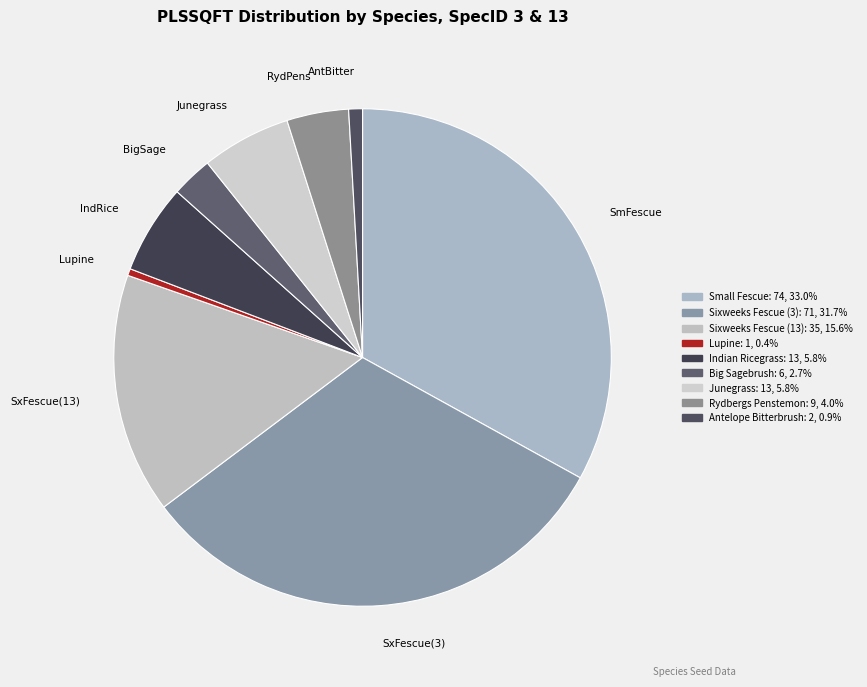

How many slices are in this pie chart?

9